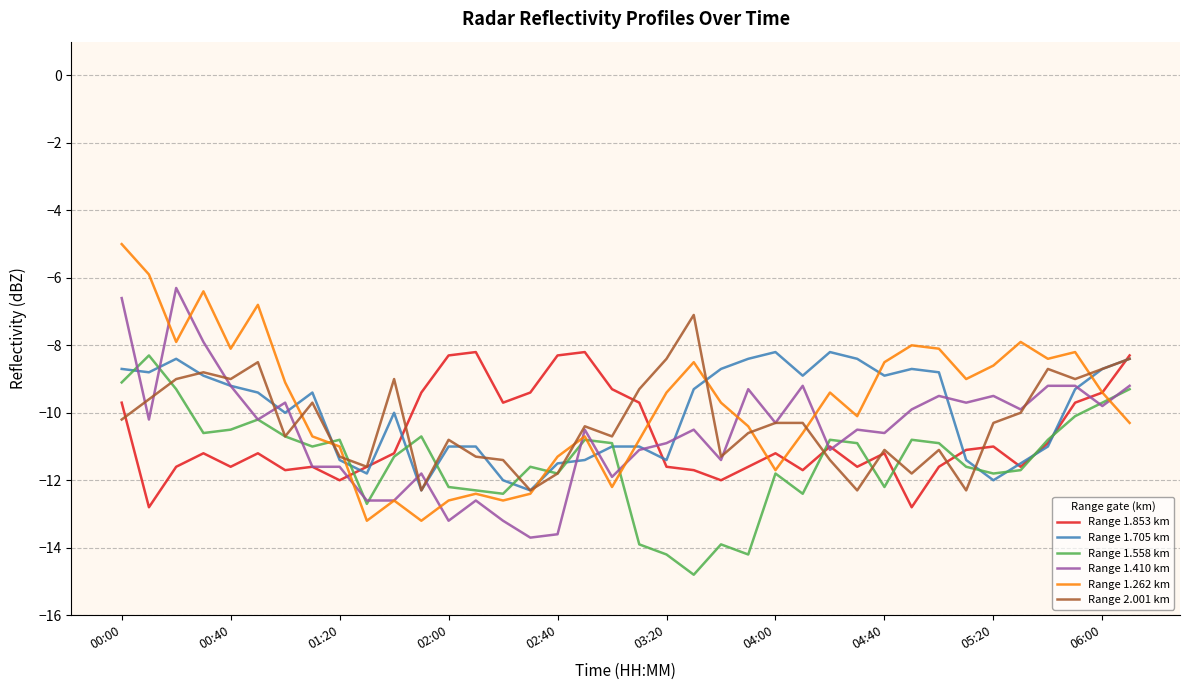

How many series are shown in this chart?

6